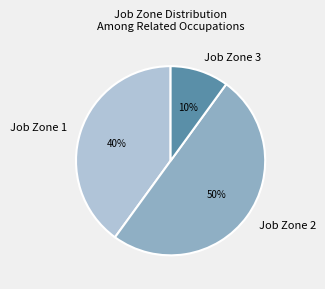

Is it true that Job Zone 2 is 38% of the pie?

False